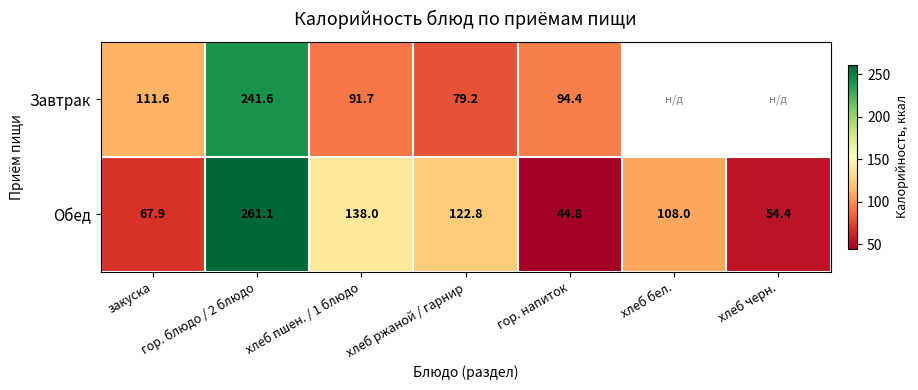

What is the greatest value displayed?

261.1